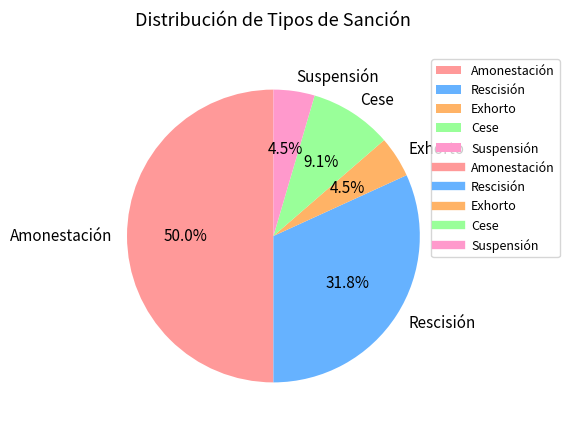

How many slices are in this pie chart?

5